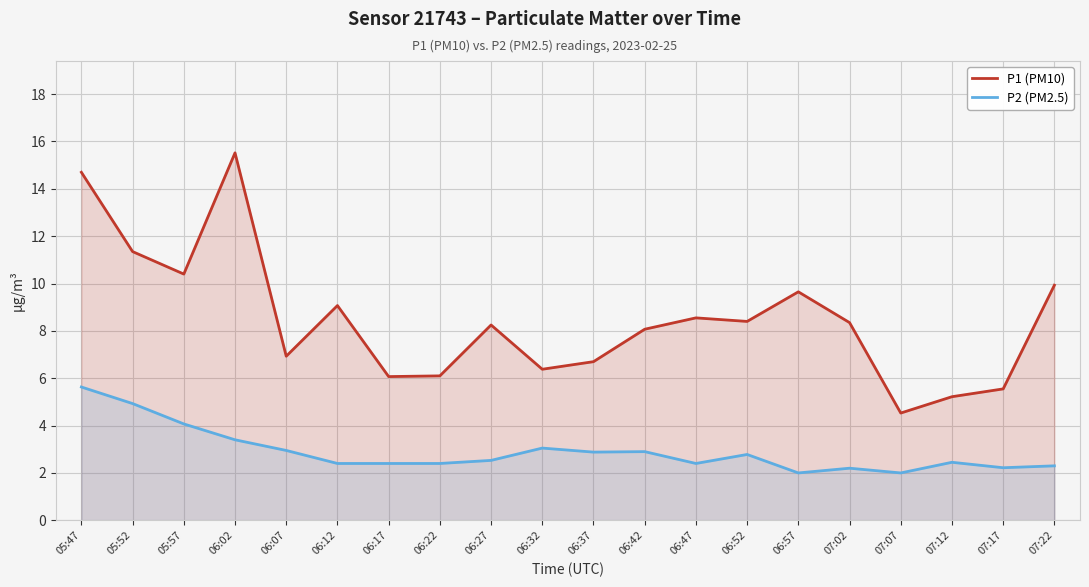

What is the difference between the P2 (PM2.5) values at 05:57 and 07:17?

1.9